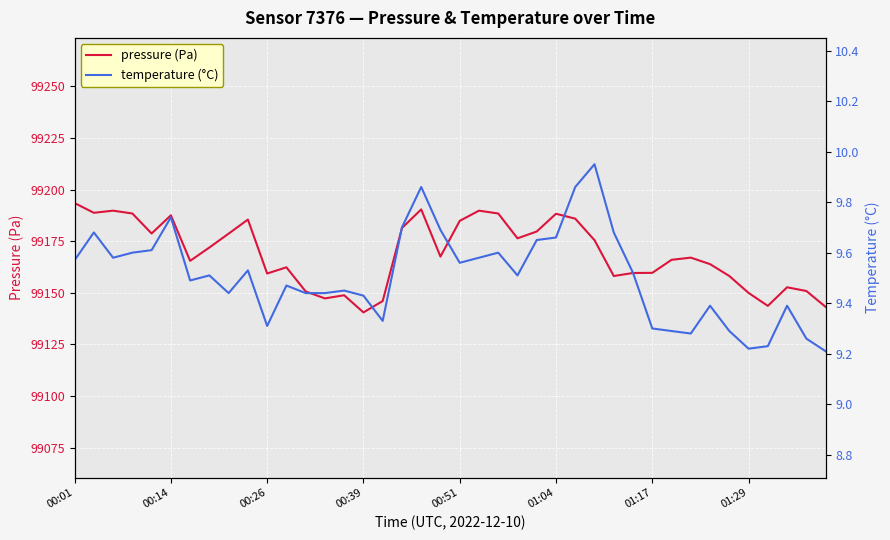

How many interior local peaks does the pressure (Pa) series have?

10